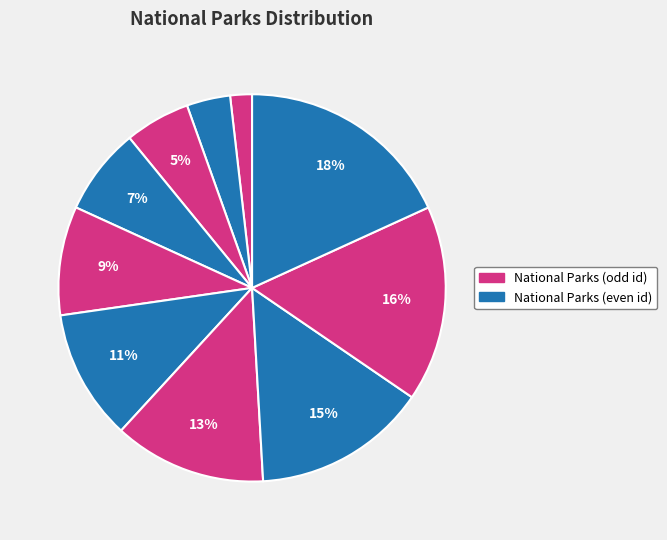

Count the number of slices in the pie.

10